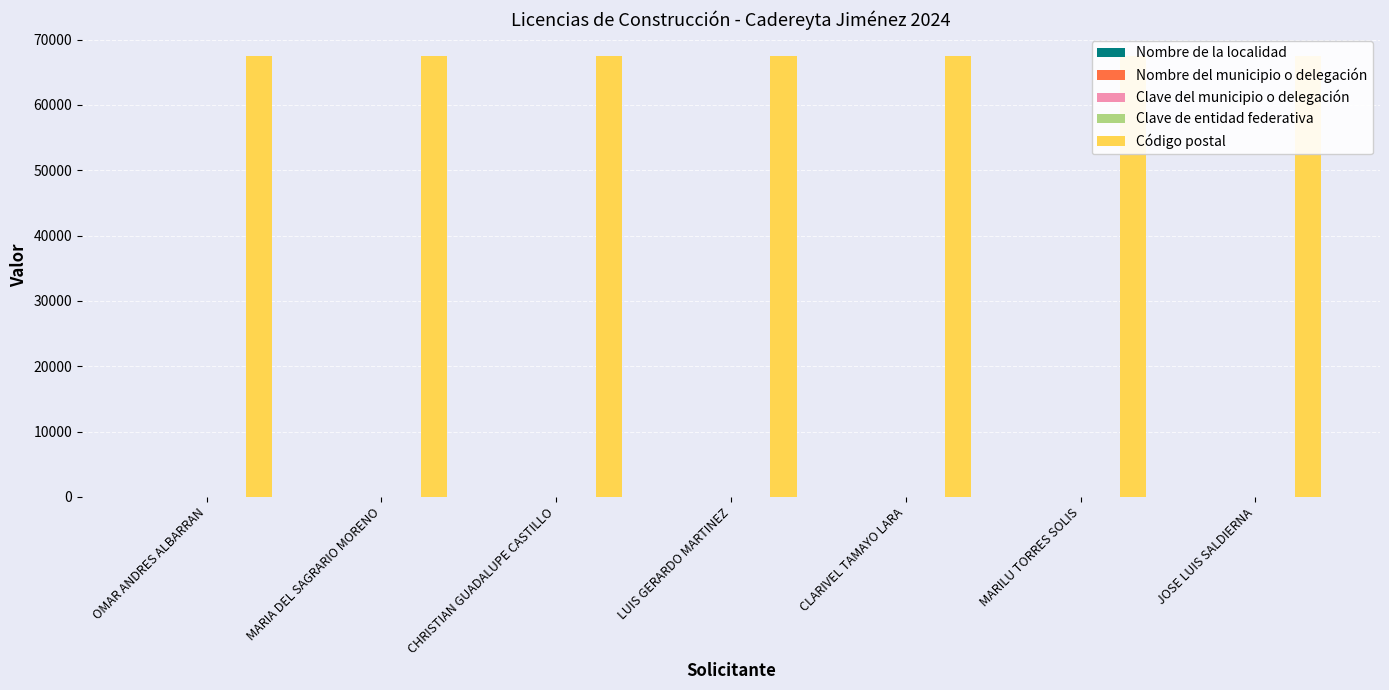

At how many categories does at least one series exceed 12584?

7